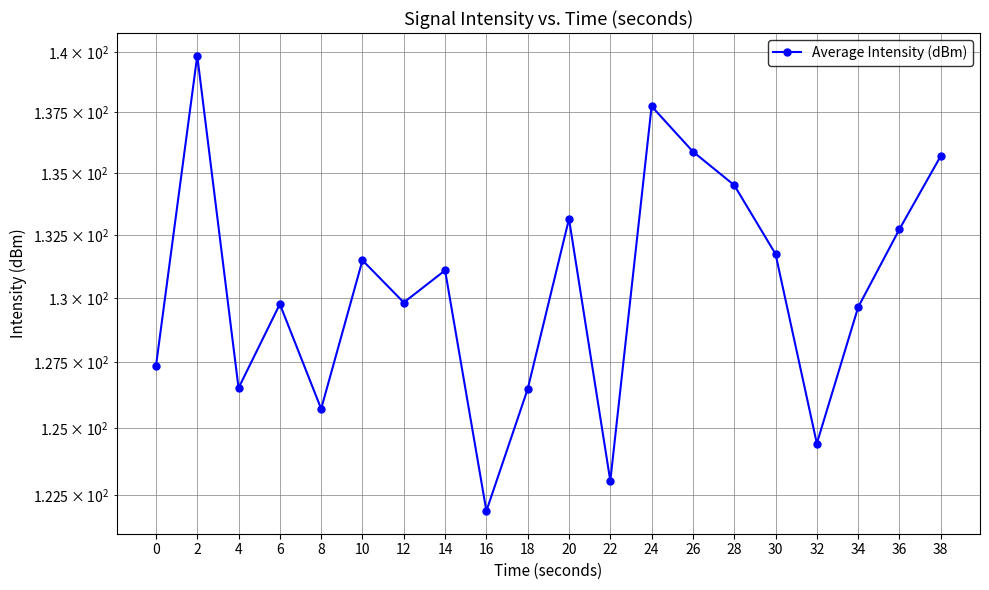

Between 16 and 18, which is larger?

18